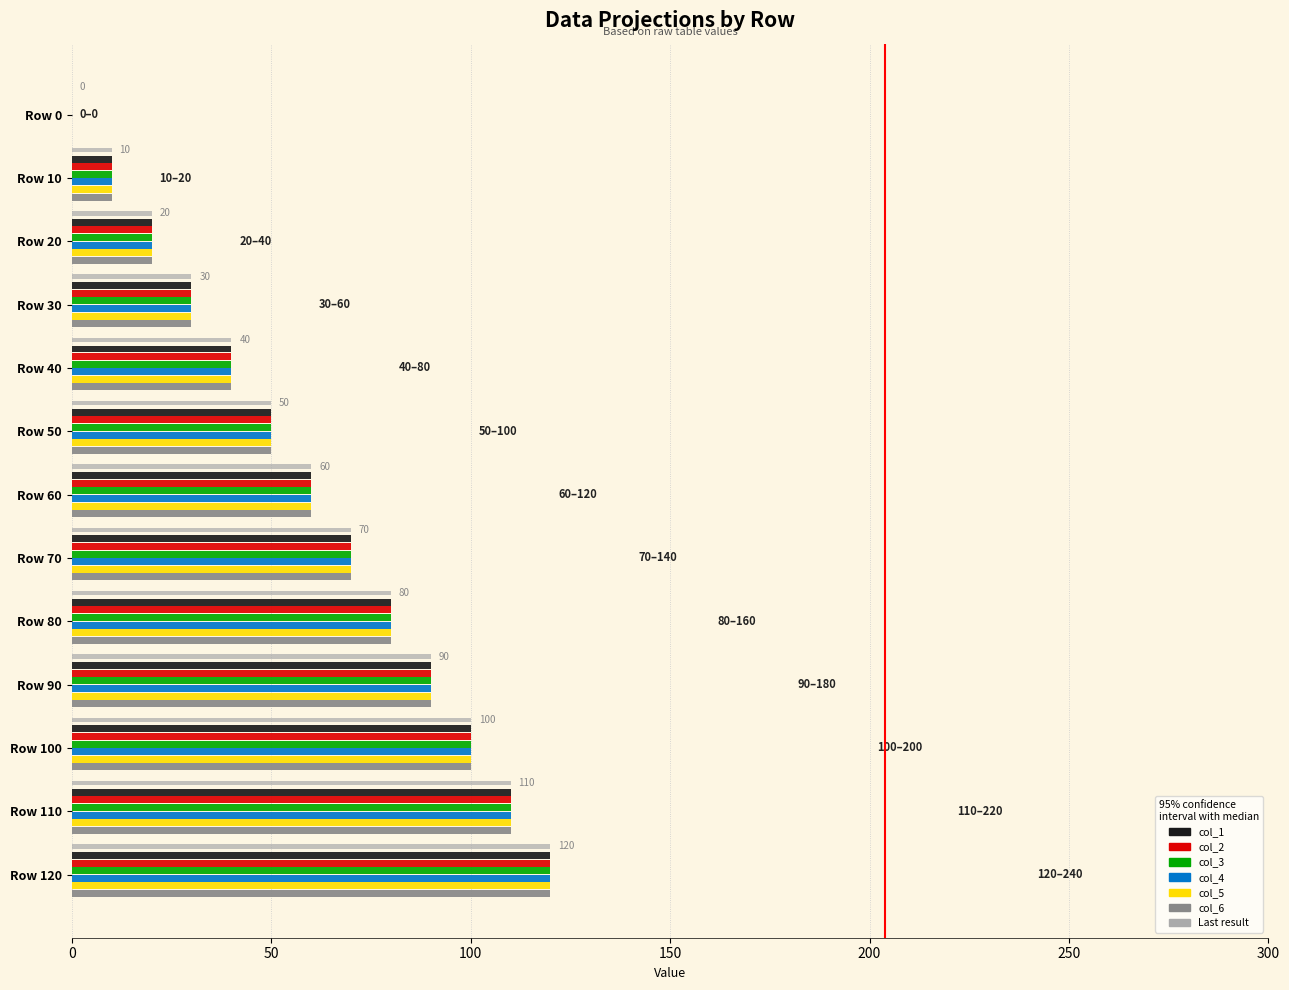

How many positive values does the col_6 series have?

12